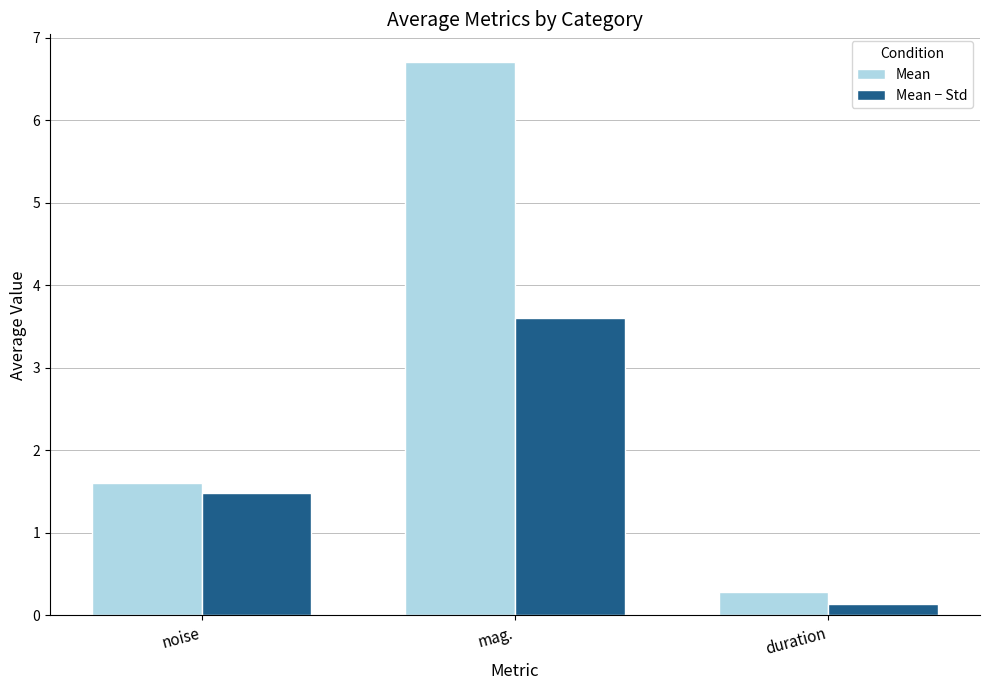

List the series in order of their peak value, lowest first.

Mean − Std, Mean